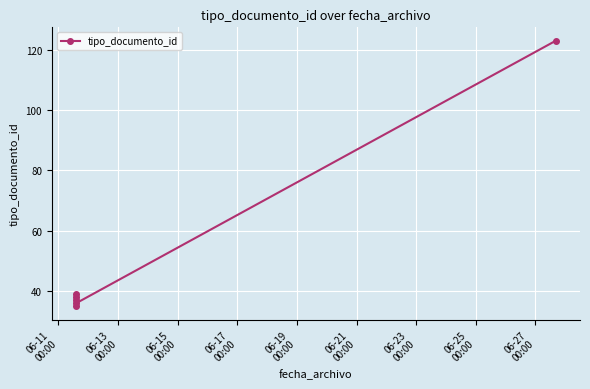

The value at 06-11
00:00 is 35. True or false?

True